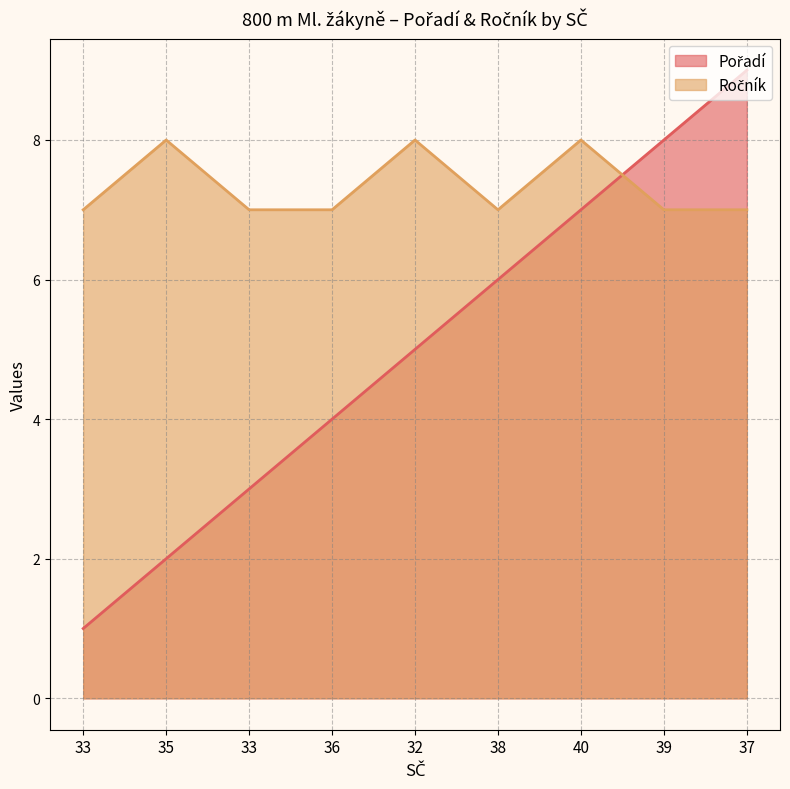

Which series has the largest total across all categories?

Ročník